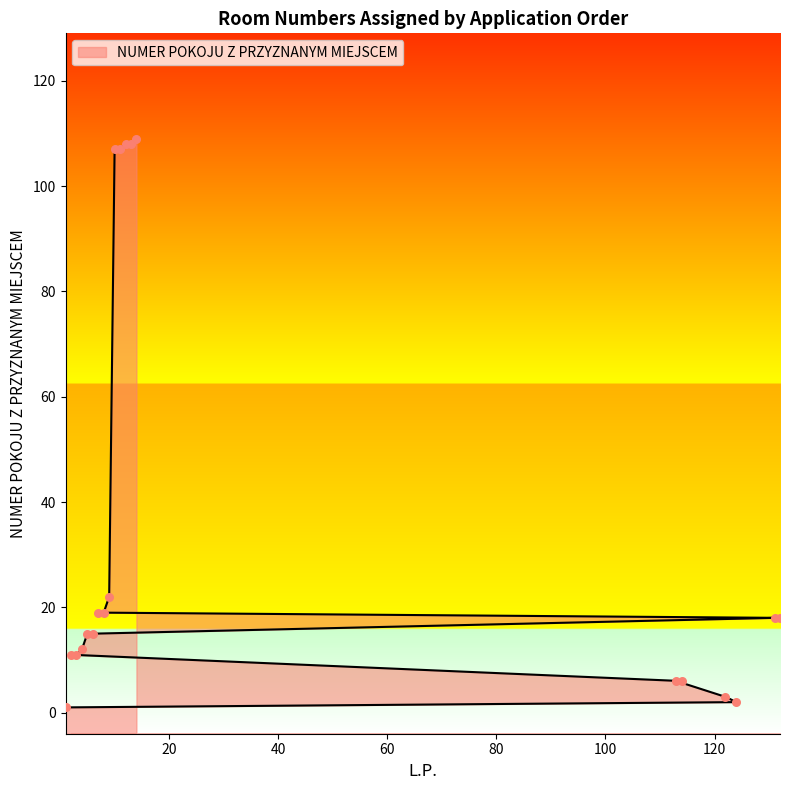

What is the ratio of the value at 132 to the value at 9?

0.8